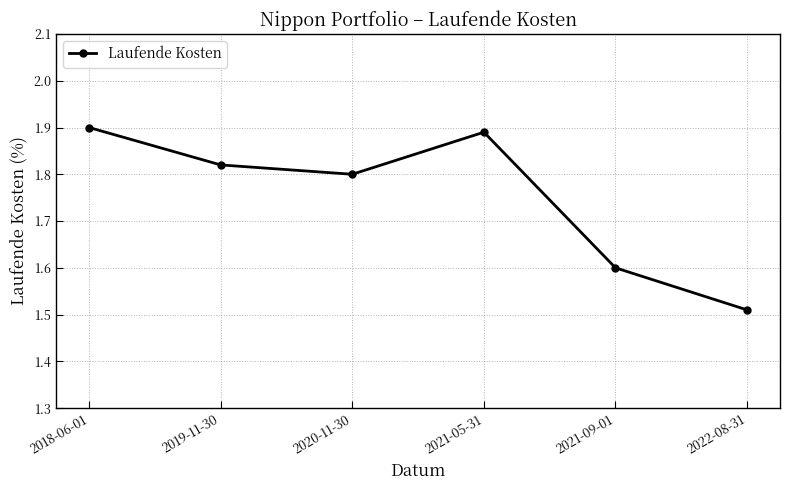

Is it true that the value at 2020-11-30 is 0.5?

False